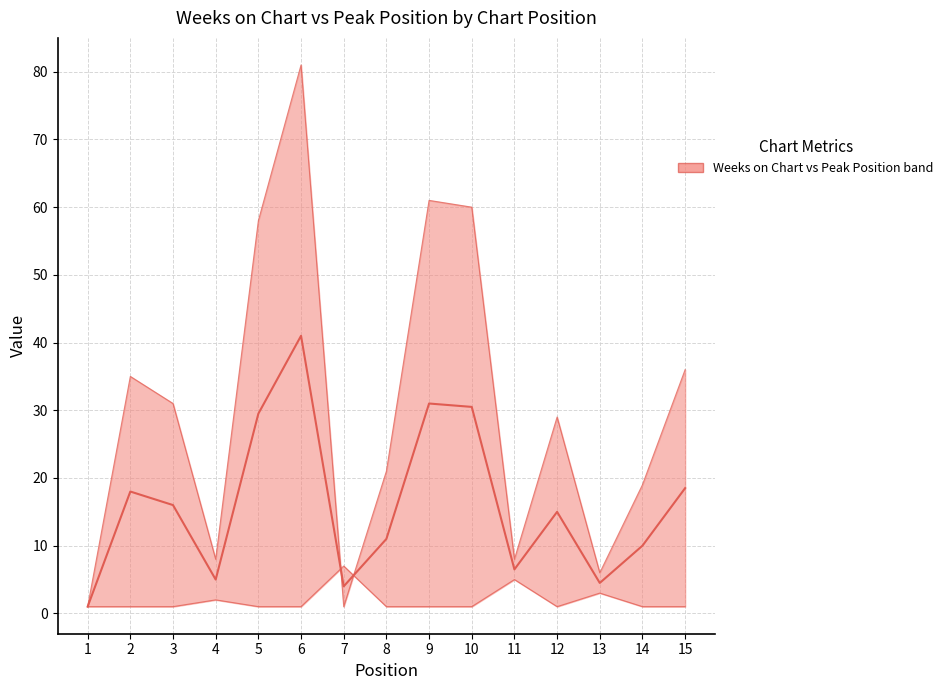

Where is the data nearest to the value 21?

15